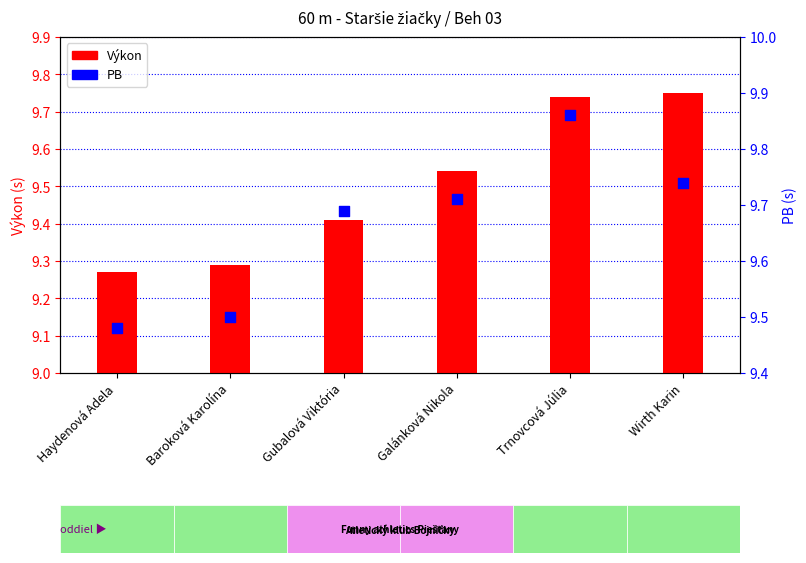

What is the total value across all series at Galánková Nikola?

19.2